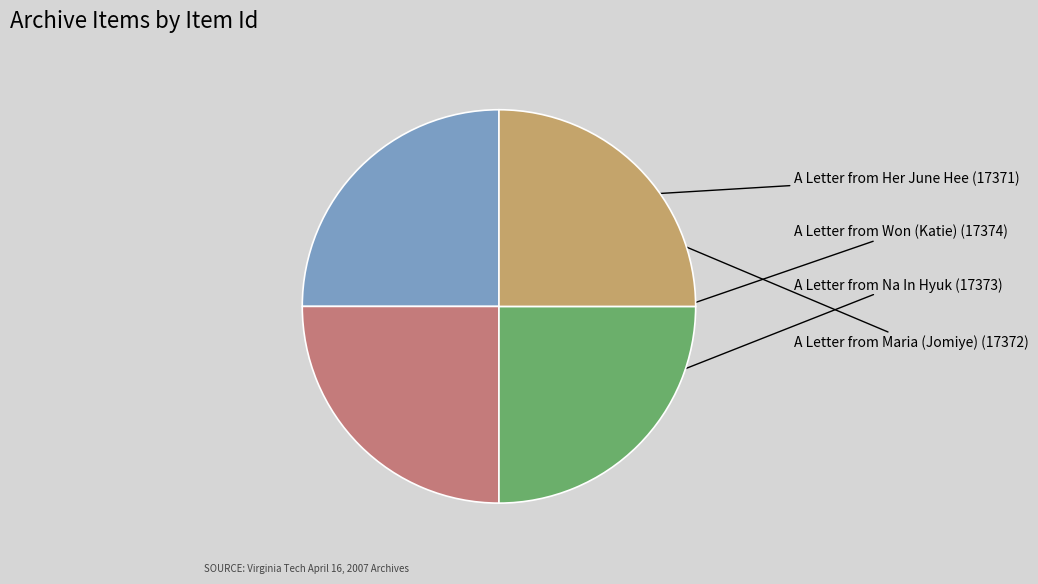

True or false: A Letter from Her June Hee accounts for 25% of the total.

True